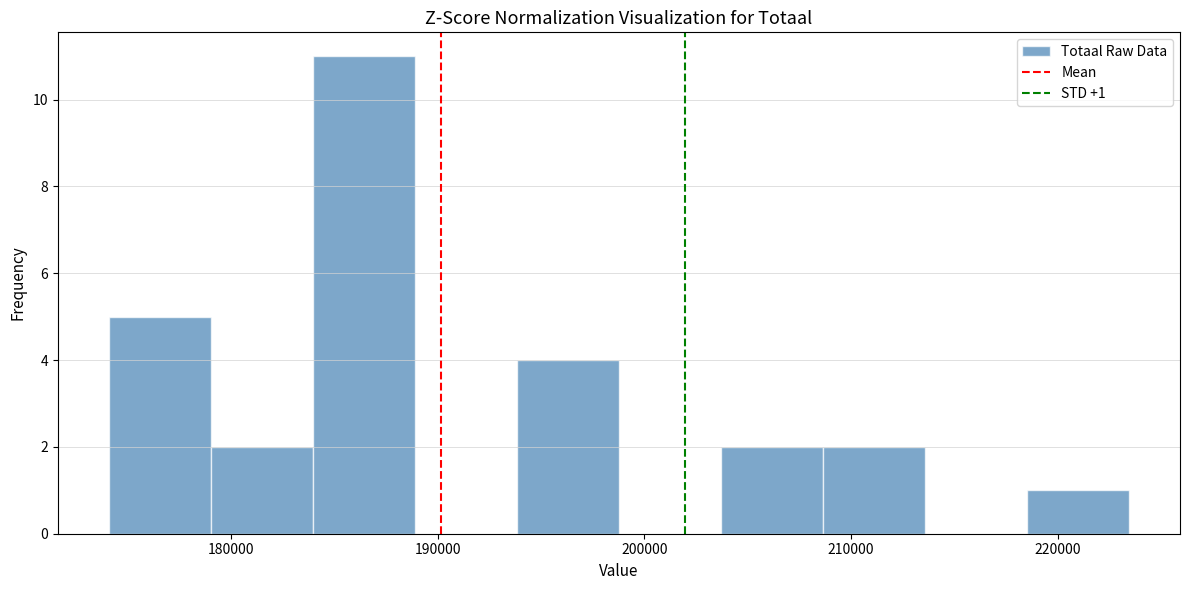

Which range on the x-axis has the tallest bar?

184000 to 189000